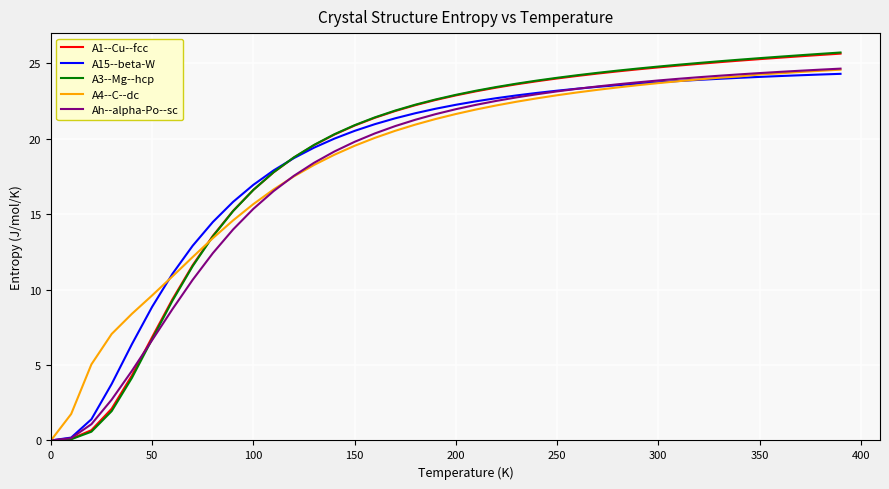

Which series has the largest range (max minus min)?

A3--Mg--hcp